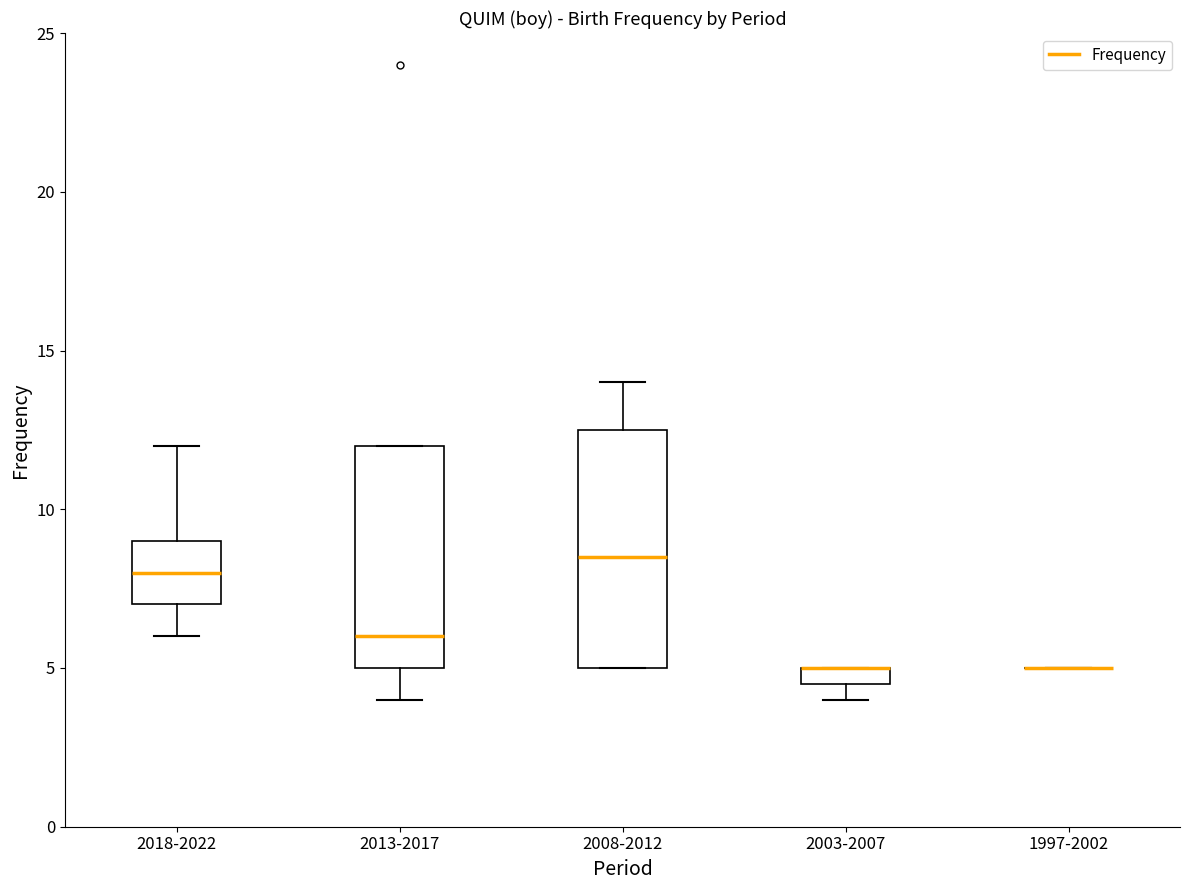

Which box is the tallest, from its lower edge to its upper edge?

2008-2012